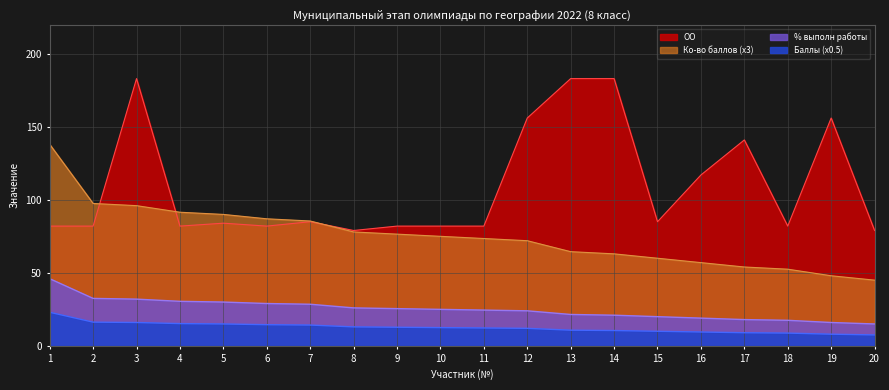

How many series are shown in this chart?

3